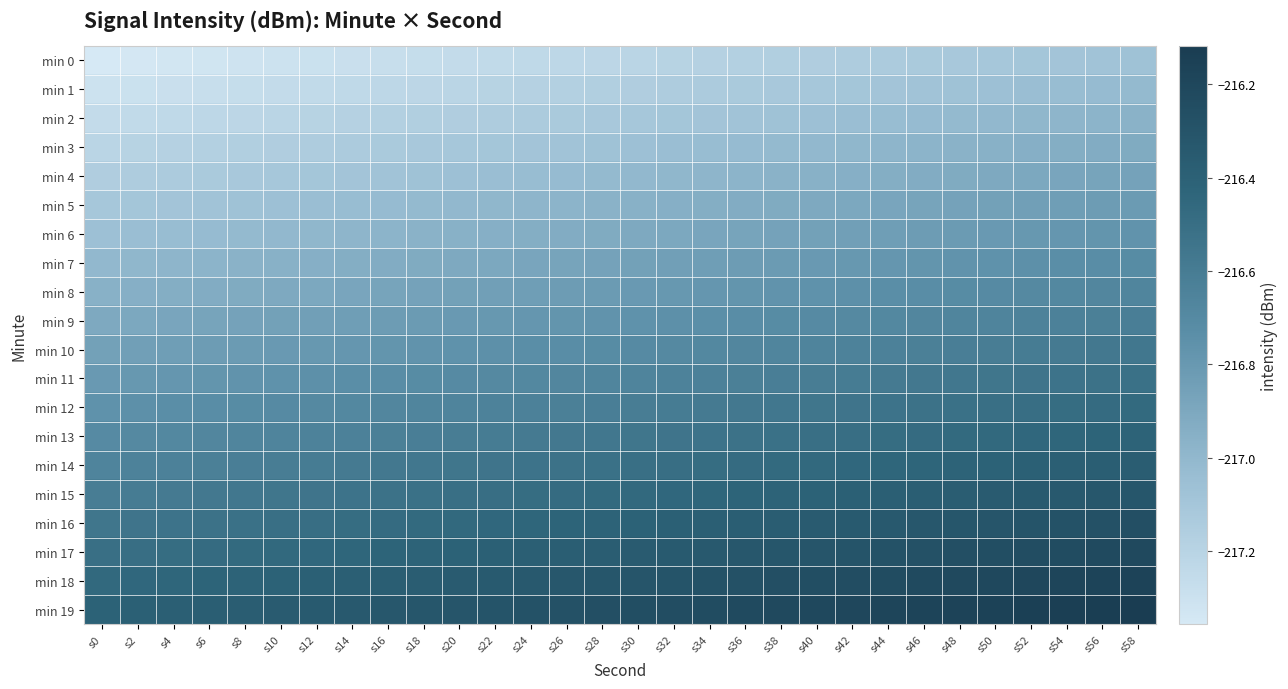

Rank the series by their maximum value, from lowest to highest.

min 0, min 1, min 2, min 3, min 4, min 5, min 6, min 7, min 8, min 9, min 10, min 11, min 12, min 13, min 14, min 15, min 16, min 17, min 18, min 19